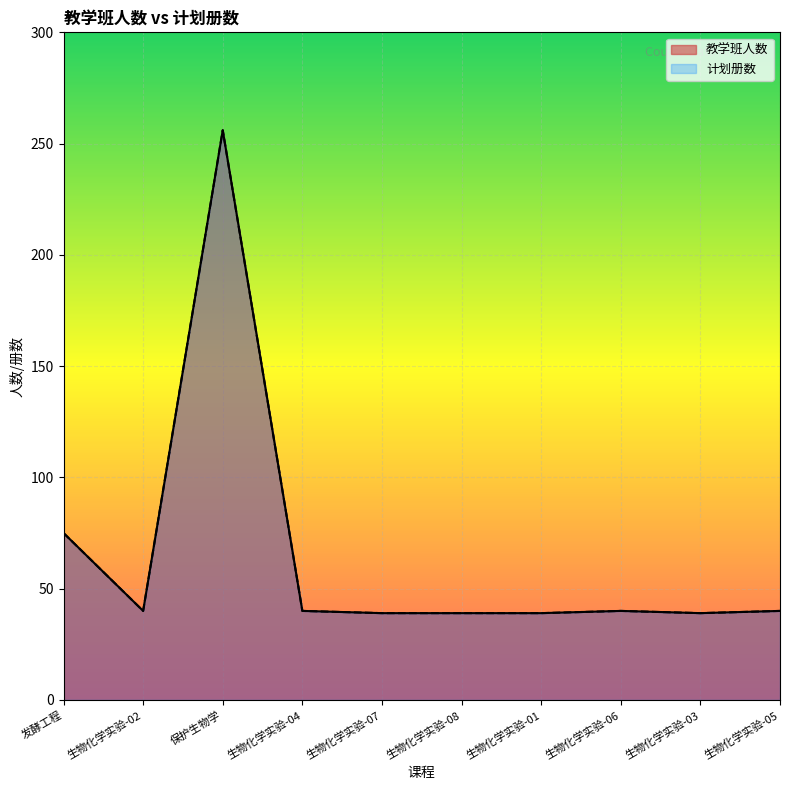

True or false: 计划册数 and 教学班人数 cross at least once.

False